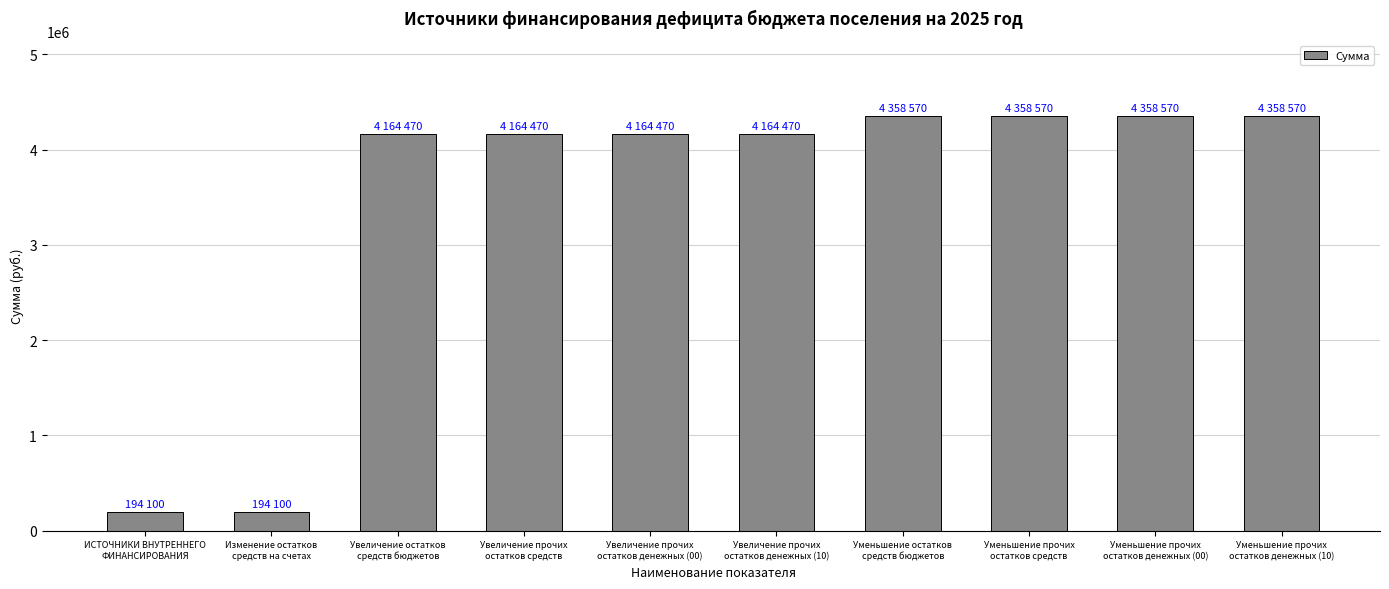

What is the difference between the maximum and minimum values?

4164470